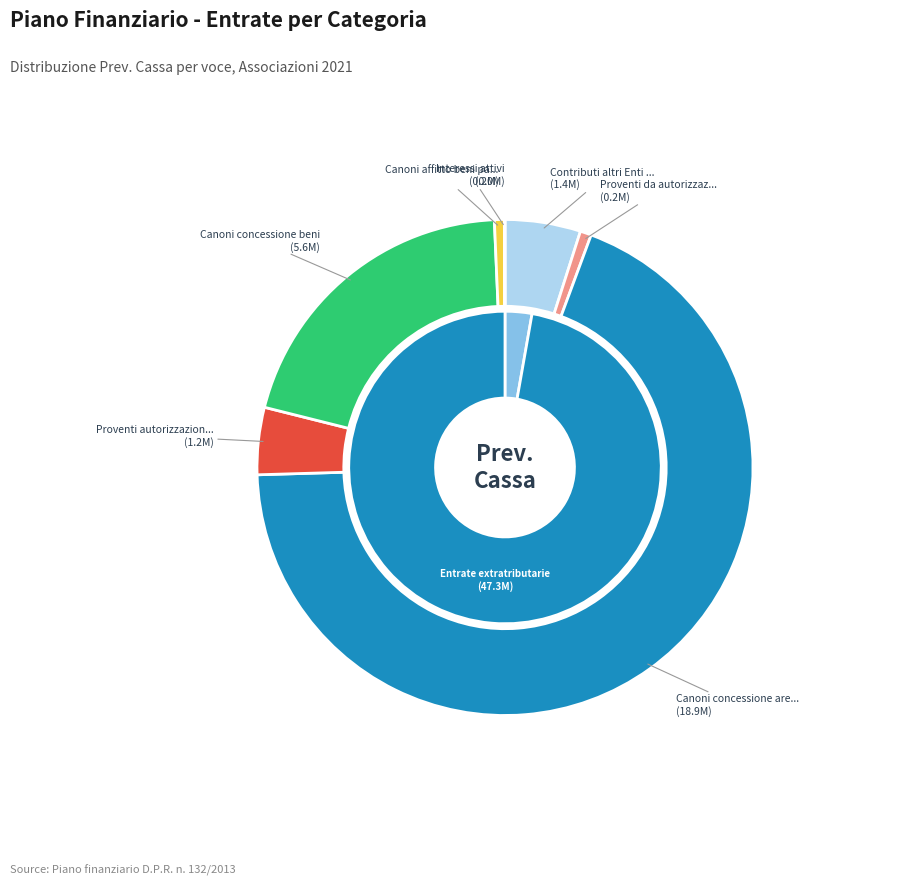

To the nearest percent, what is the difference between the Contributi altri Enti Pubblici and Tassa portuale slice percentages?

5%